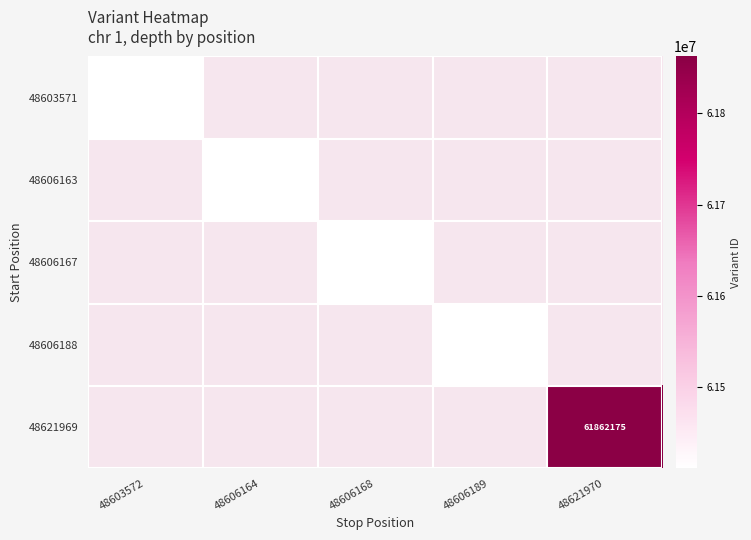

What is the lowest value of the 48603571 series?

61411146.0